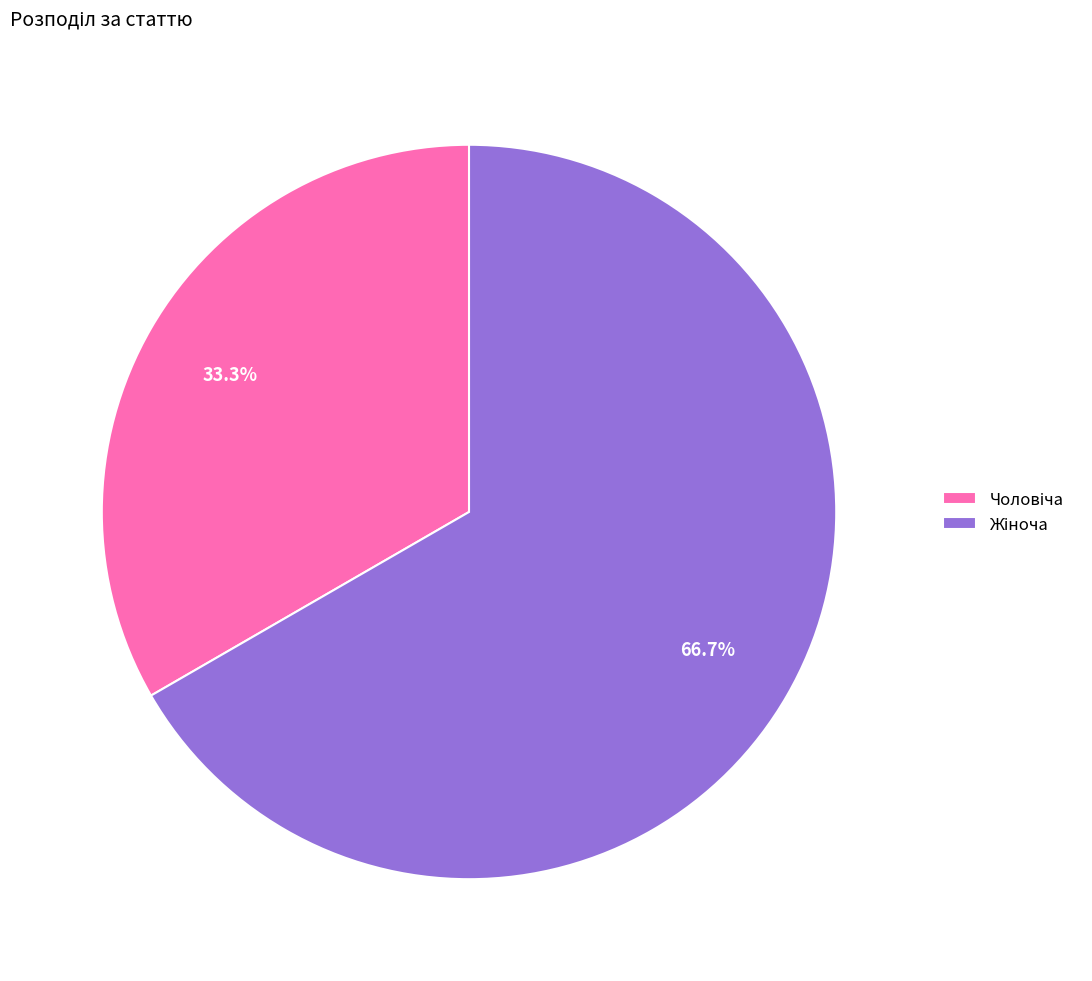

Which has a higher value, Жіноча or Чоловіча?

Жіноча